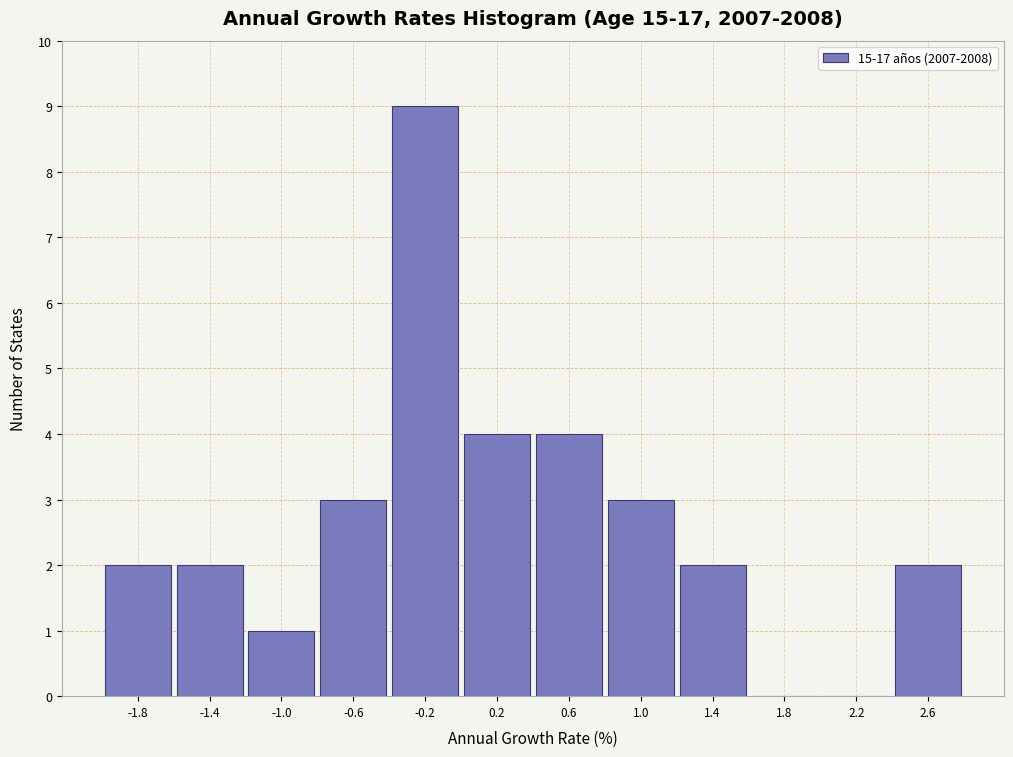

Over which range of the x-axis is the bar tallest?

-0.35 to 0.00